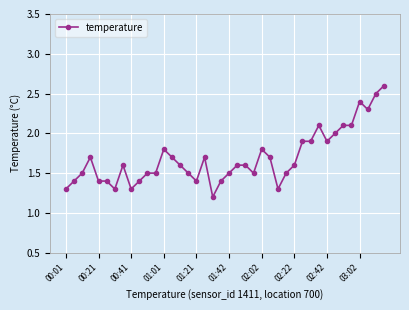

True or false: the data has more than 1 interior local peaks.

True